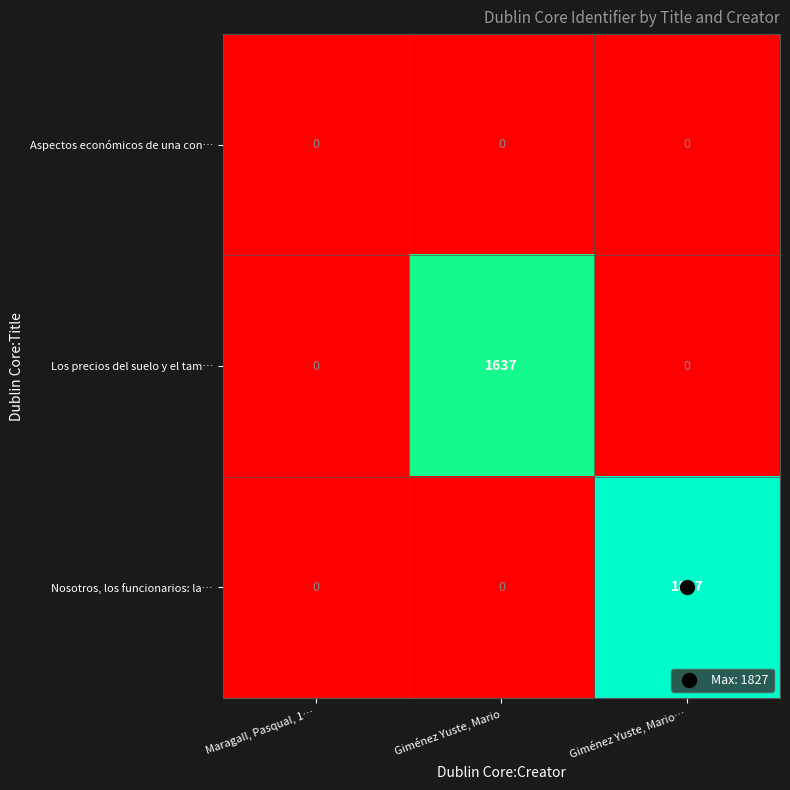

What is the average value of the Nosotros, los funcionarios: la… series?

609